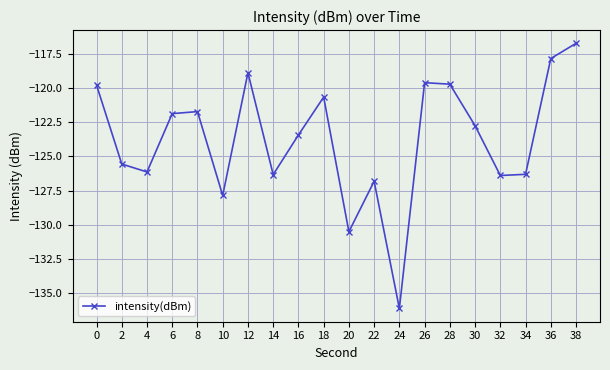

What is the maximum value shown in the chart?

-116.7